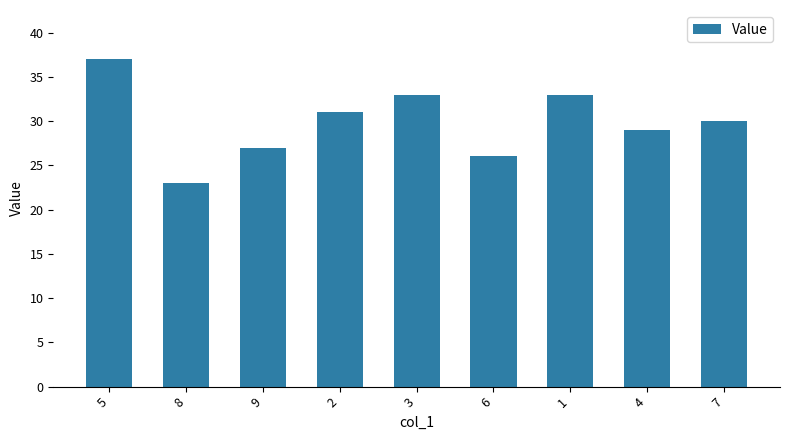

The value at 1 is 33. True or false?

True